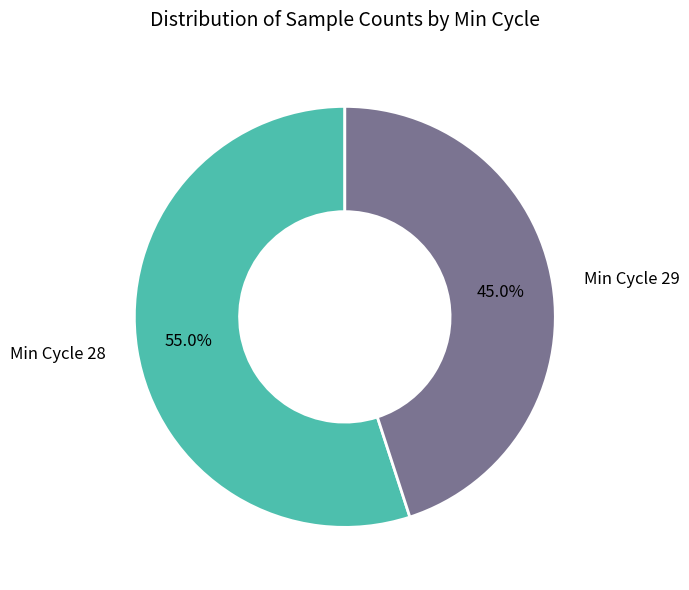

Does any single category account for the majority?

Yes